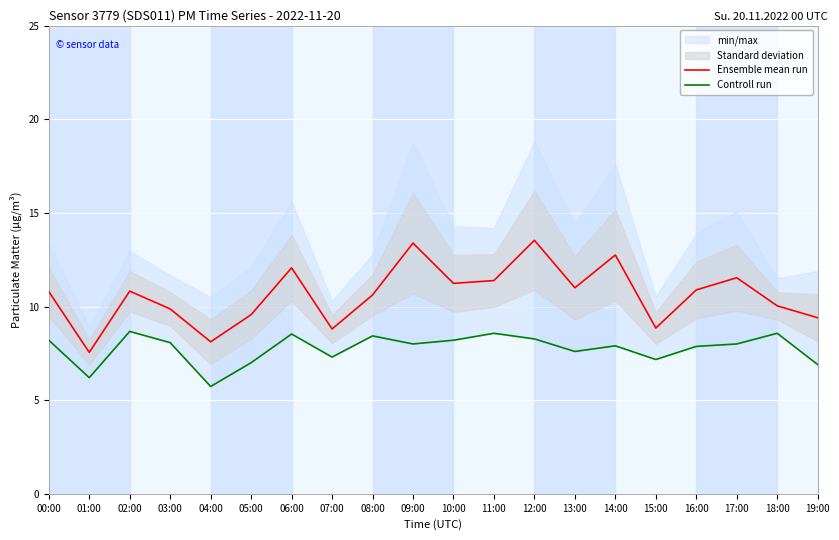

Where does the Controll run series first go above 8?

00:00